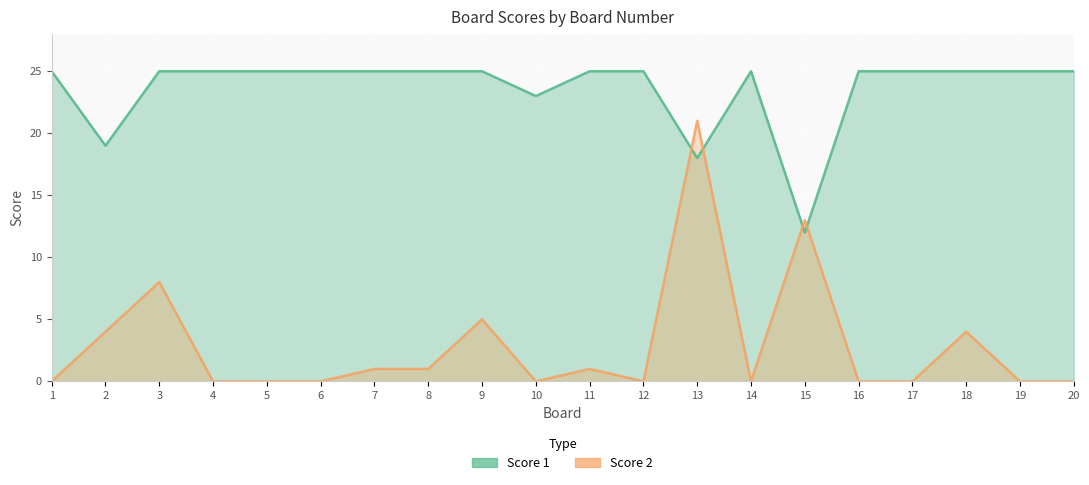

Where is the first local maximum for Score 1?

14